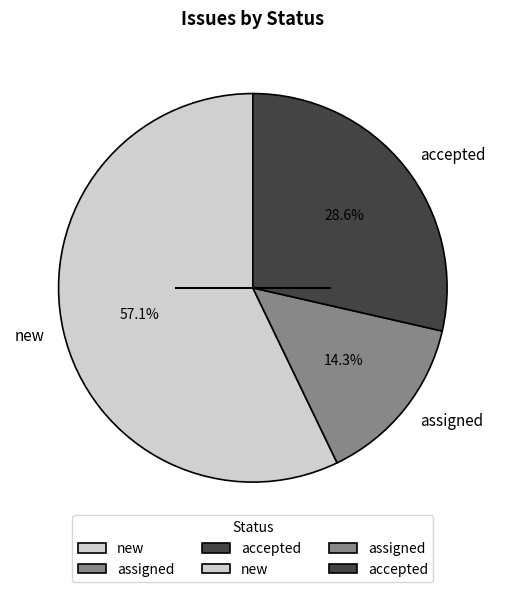

To the nearest percent, what is the average slice percentage?

33%